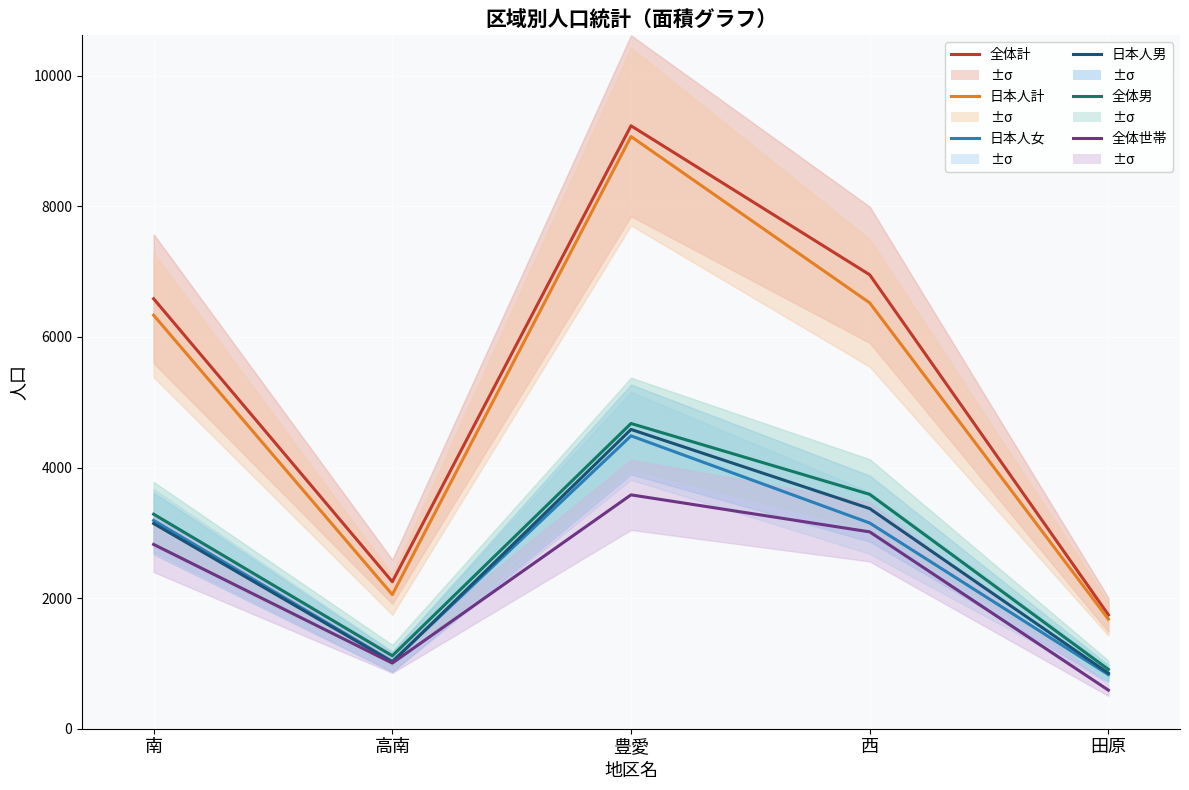

Read the 全体男 value at 高南, to the nearest 50.

1100